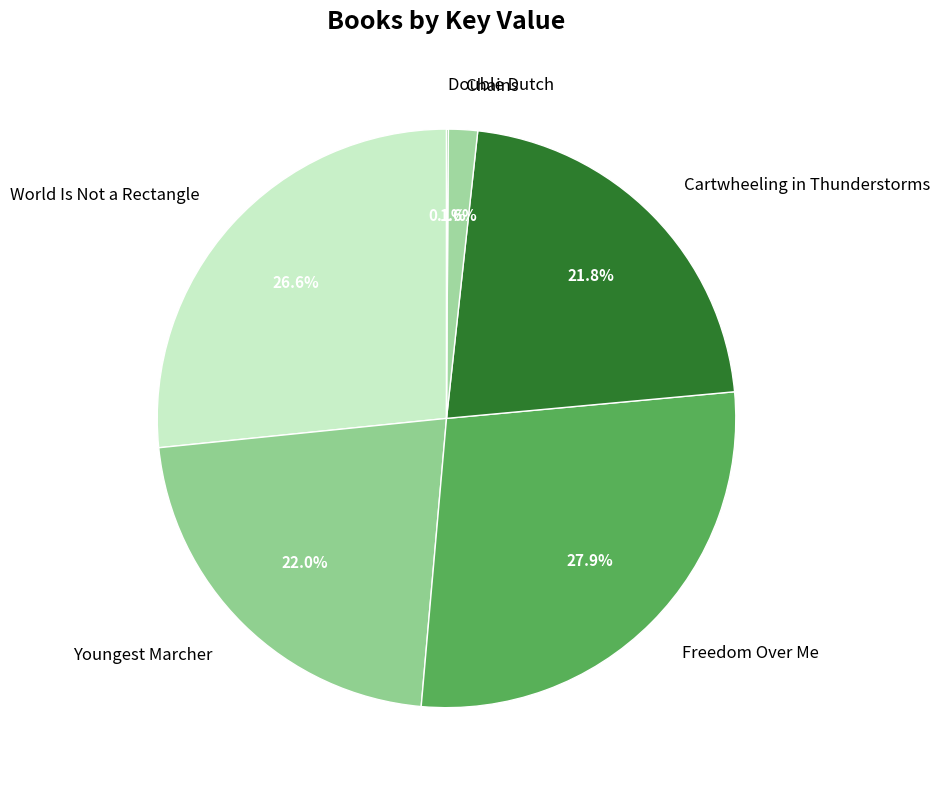

Do Cartwheeling in Thunderstorms and World Is Not a Rectangle together represent more than half of the pie?

No